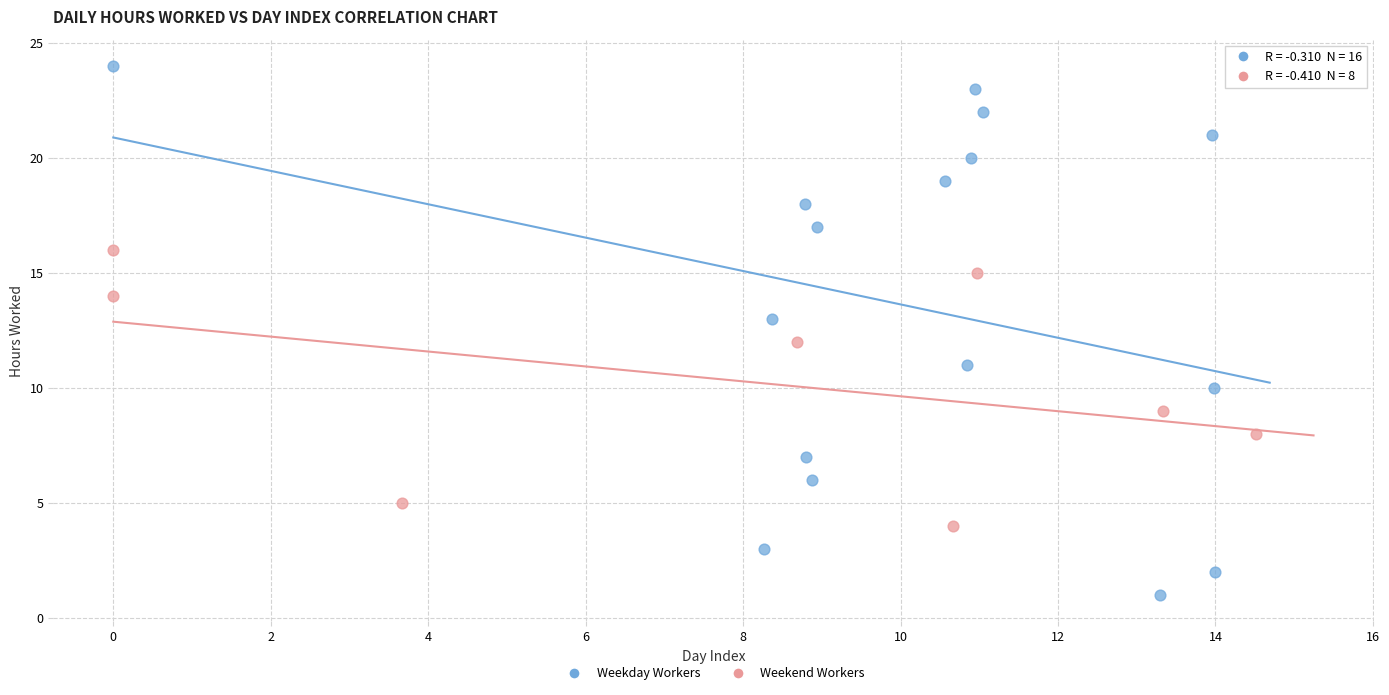

Which series contains the highest Y value?

Weekday Workers